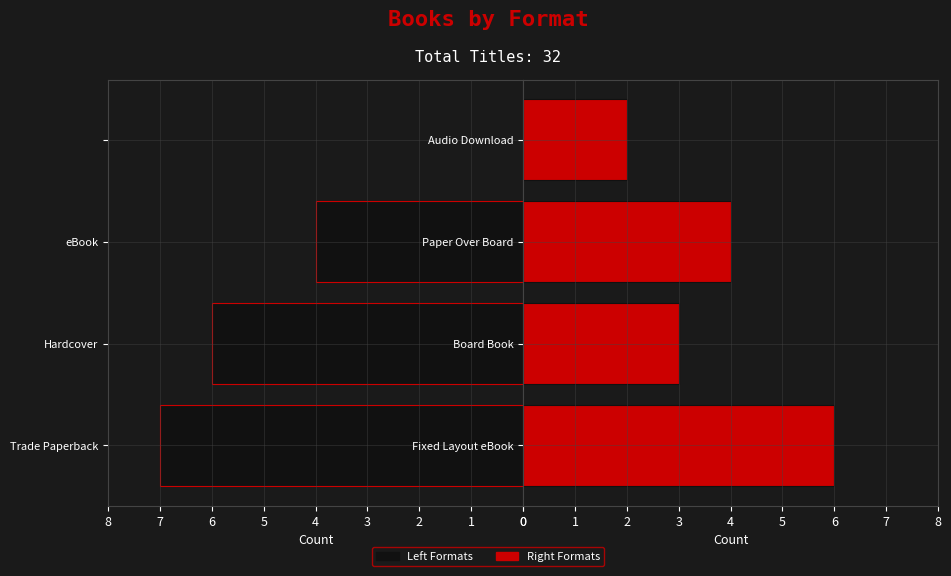

List the labels in order of Trade Paperback / Hardcover / eBook value, smallest first.

3, 2, 1, 0